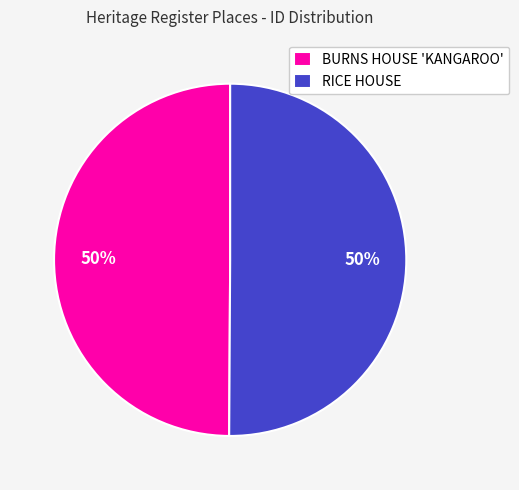

To the nearest percent, what portion does RICE HOUSE represent?

50%